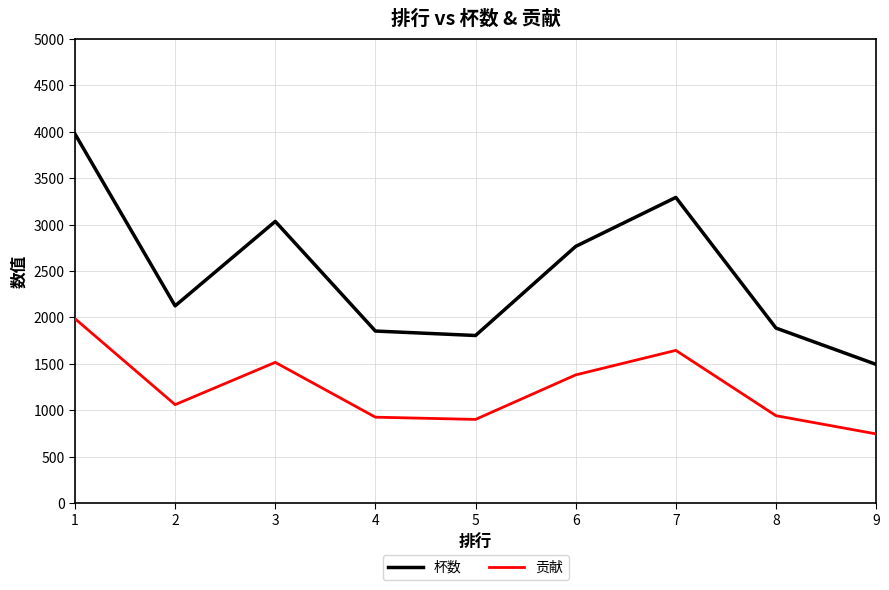

At 4, list the series in order from smallest to largest.

贡献, 杯数